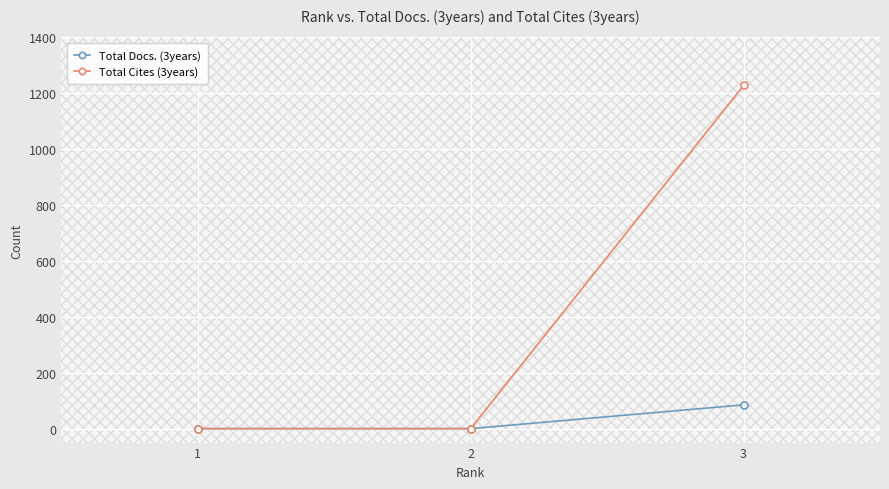

What is the greatest value displayed?

1228